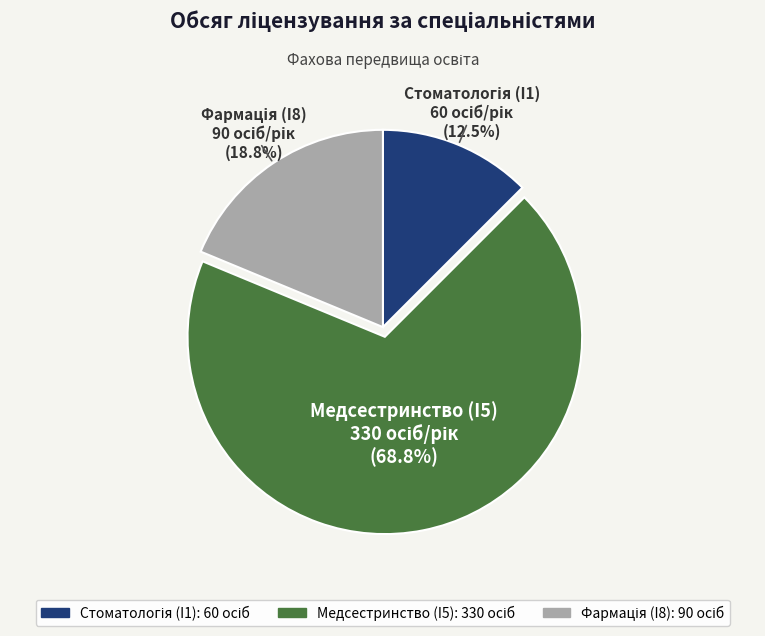

The Медсестринство (I5) slice represents 69% of the pie. True or false?

True